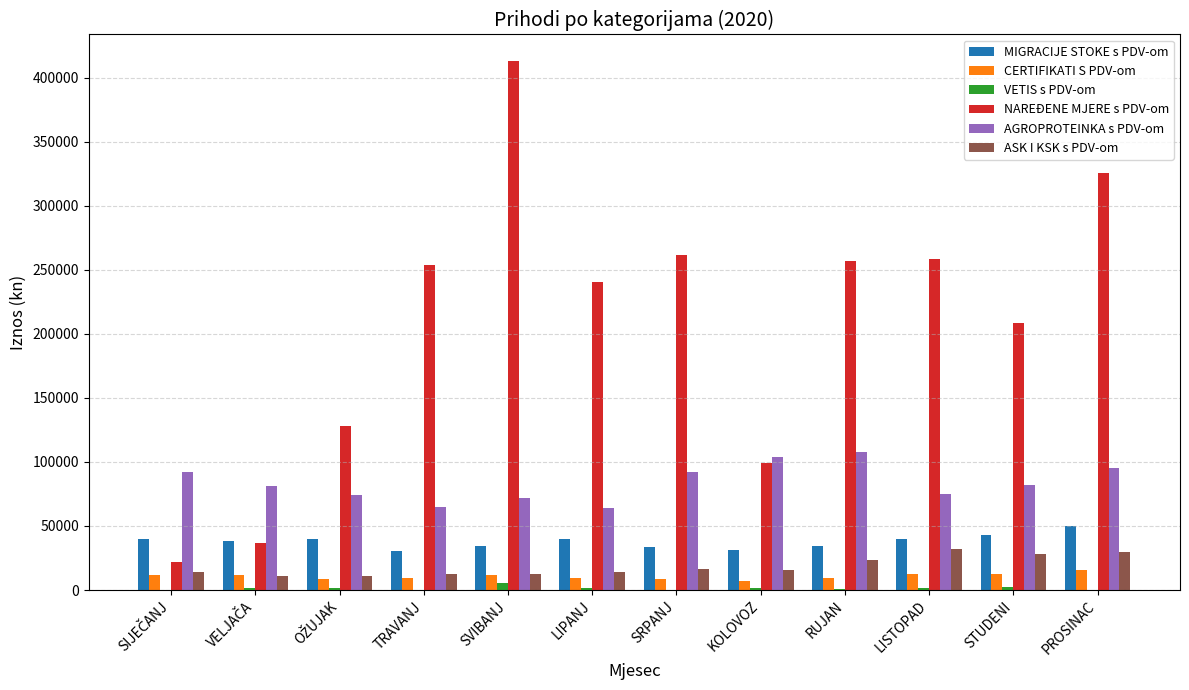

How many groups of bars are there?

12